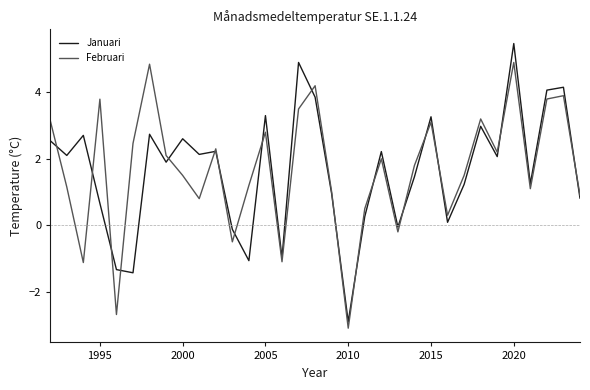

What is the maximum value shown in the chart?

5.5